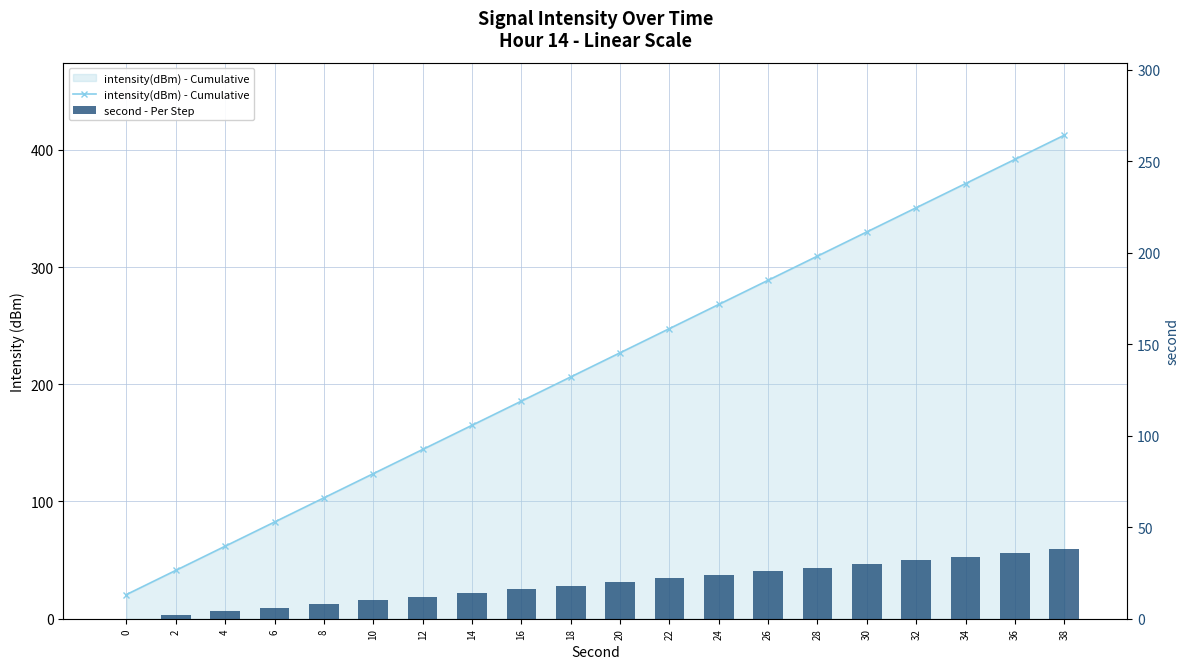

At how many categories does at least one series exceed 128?

14